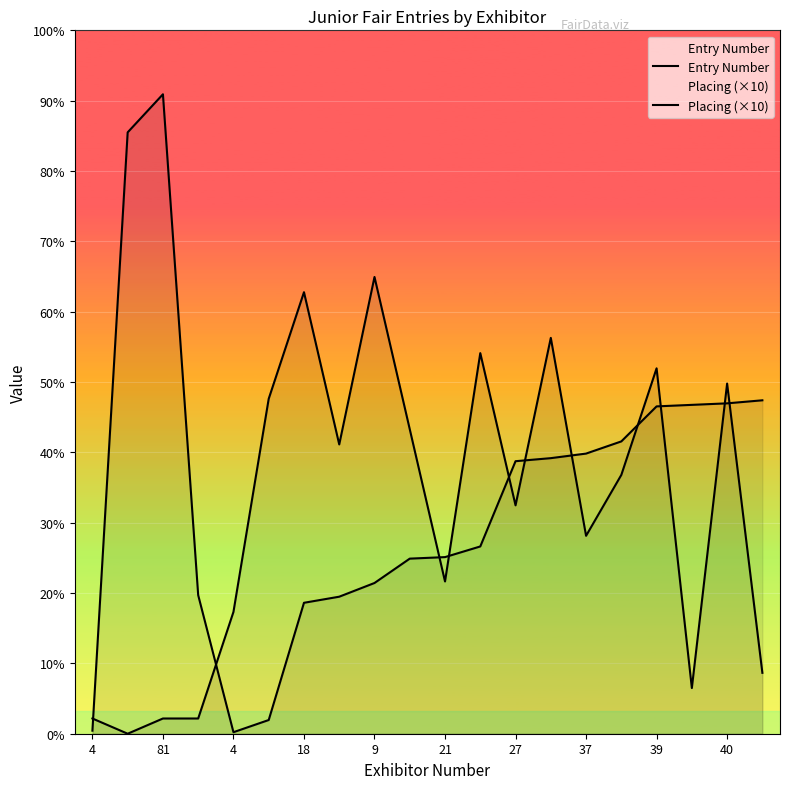

What is the label of the 1st point from the left?

4